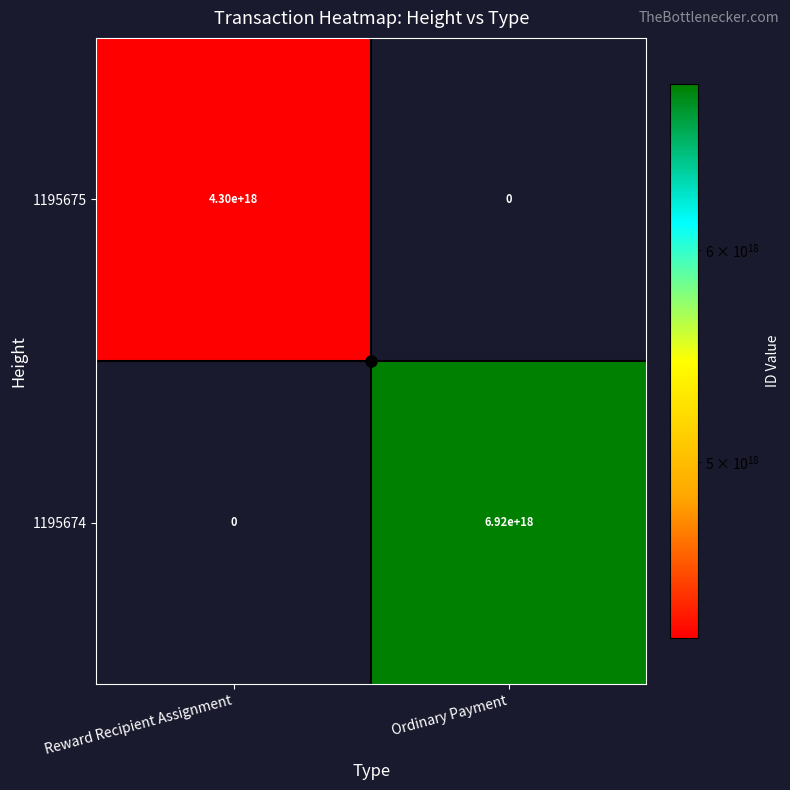

Which series has the largest range (max minus min)?

1195674